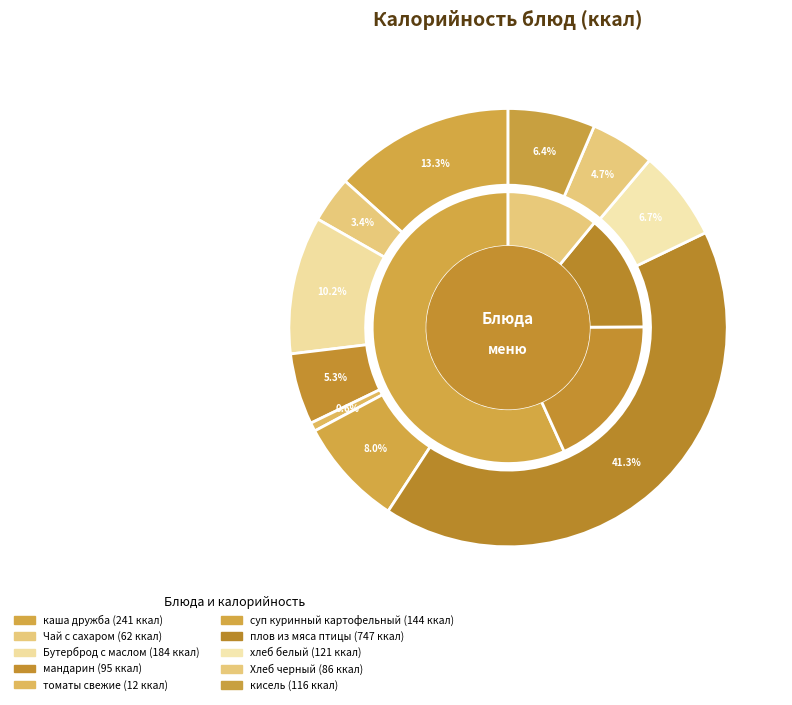

Does any single category account for the majority?

No